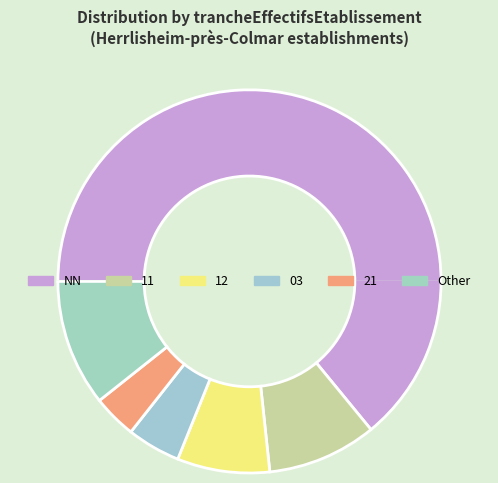

How many slices are in this pie chart?

6